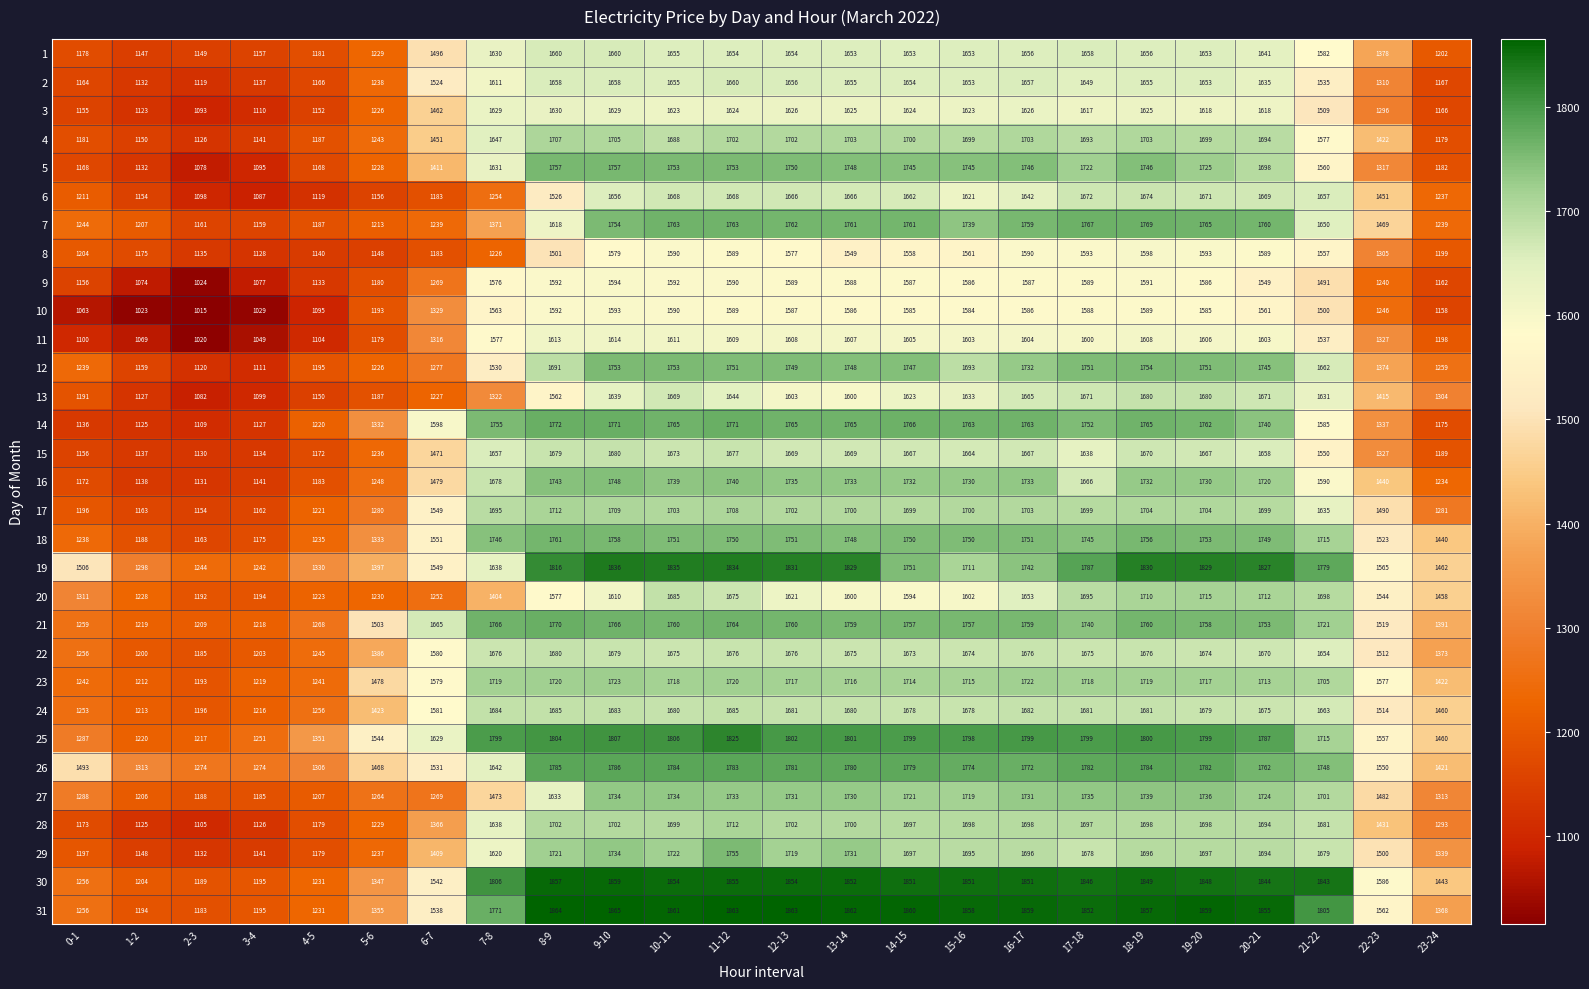

The value of 1 at 18-19 is 1656. True or false?

True